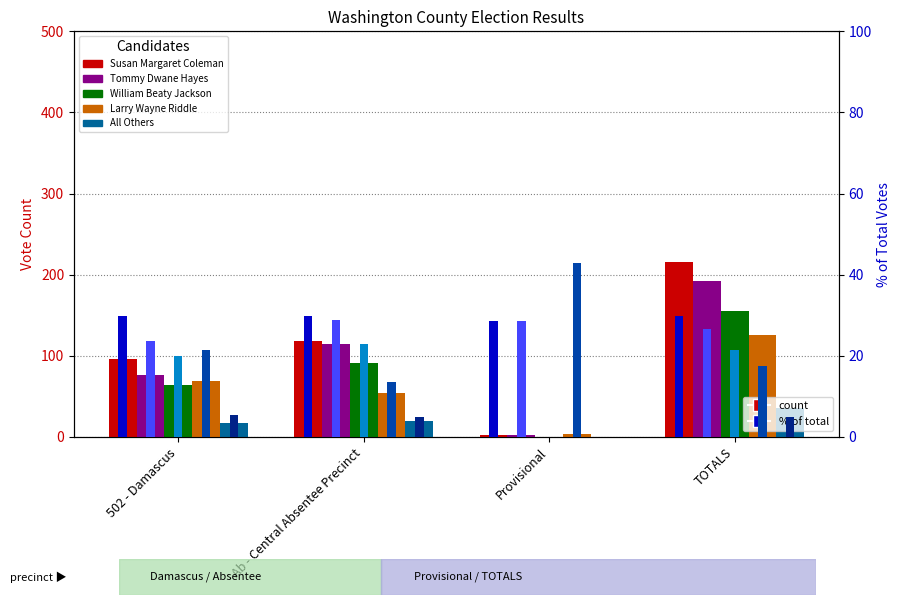

Reading right to left, extract all data points from this chart.

Susan Margaret Coleman: TOTALS=216	Provisional=2	Ab - Central Absentee Precinct=118	502 - Damascus=96
Tommy Dwane Hayes: TOTALS=192	Provisional=2	Ab - Central Absentee Precinct=114	502 - Damascus=76
William Beaty Jackson: TOTALS=155	Provisional=0	Ab - Central Absentee Precinct=91	502 - Damascus=64
Larry Wayne Riddle: TOTALS=126	Provisional=3	Ab - Central Absentee Precinct=54	502 - Damascus=69
All Others: TOTALS=36	Provisional=0	Ab - Central Absentee Precinct=19	502 - Damascus=17